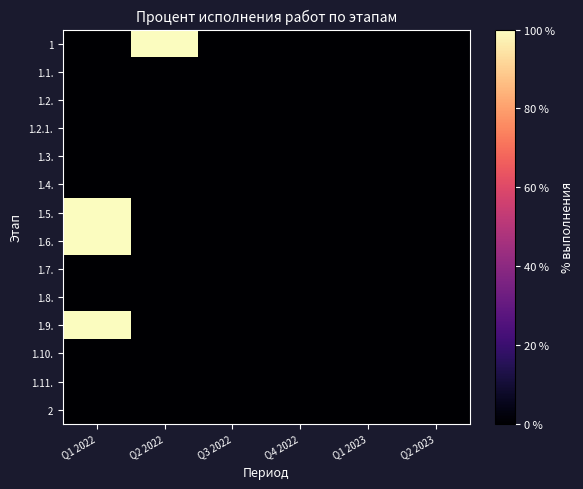

At Q2 2023, list the series in order from largest to smallest.

1, 1.1., 1.2., 1.2.1., 1.3., 1.4., 1.5., 1.6., 1.7., 1.8., 1.9., 1.10., 1.11., 2